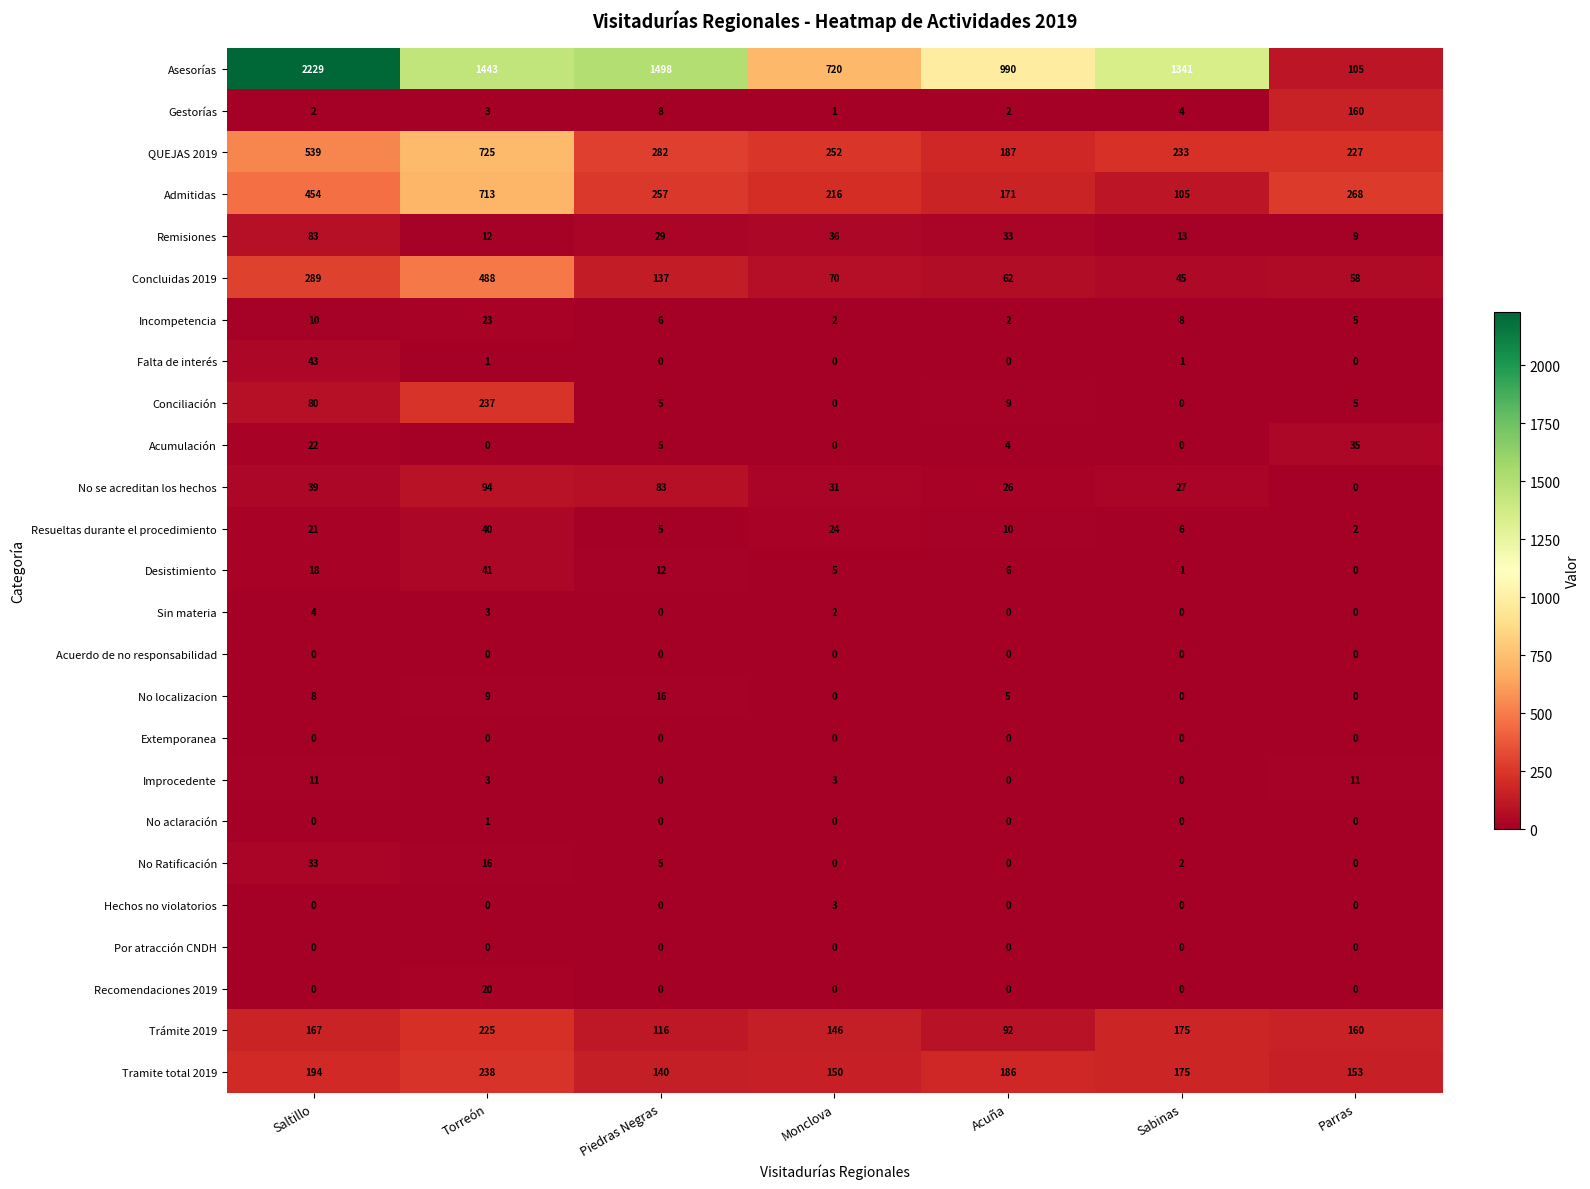

What is the maximum value shown in the chart?

2229